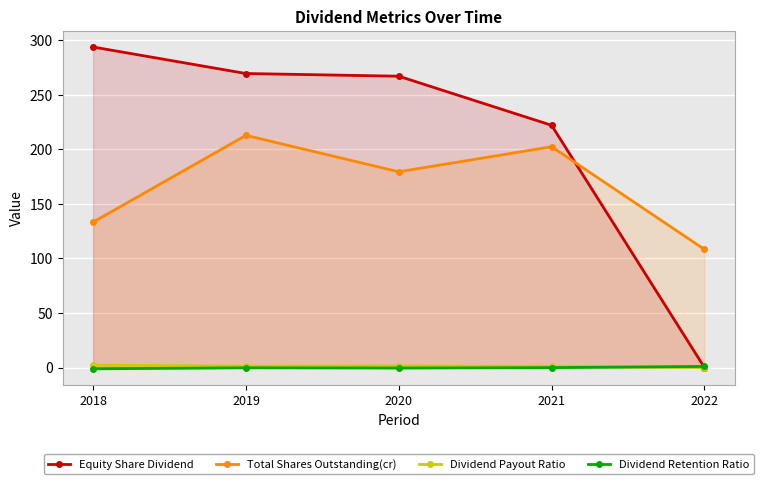

Which series has the widest spread of values?

Equity Share Dividend